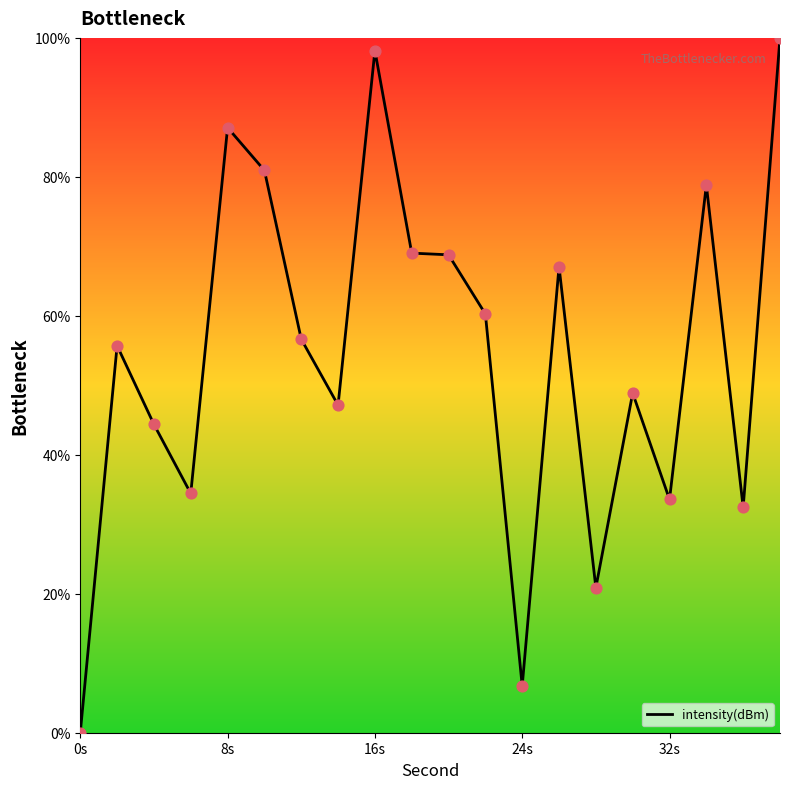

What is the difference between the maximum and minimum values?

100.0